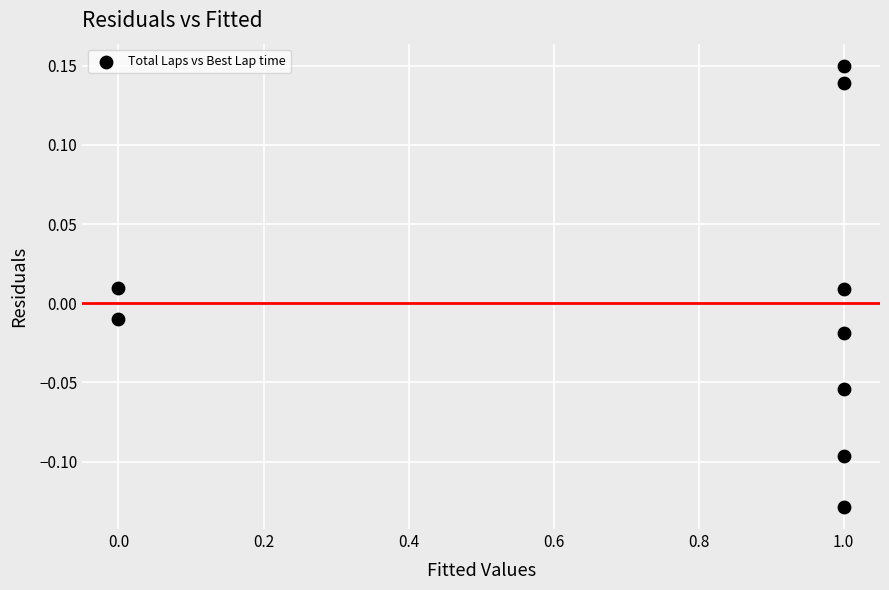

What is the range of Y values (max minus min)?

0.3